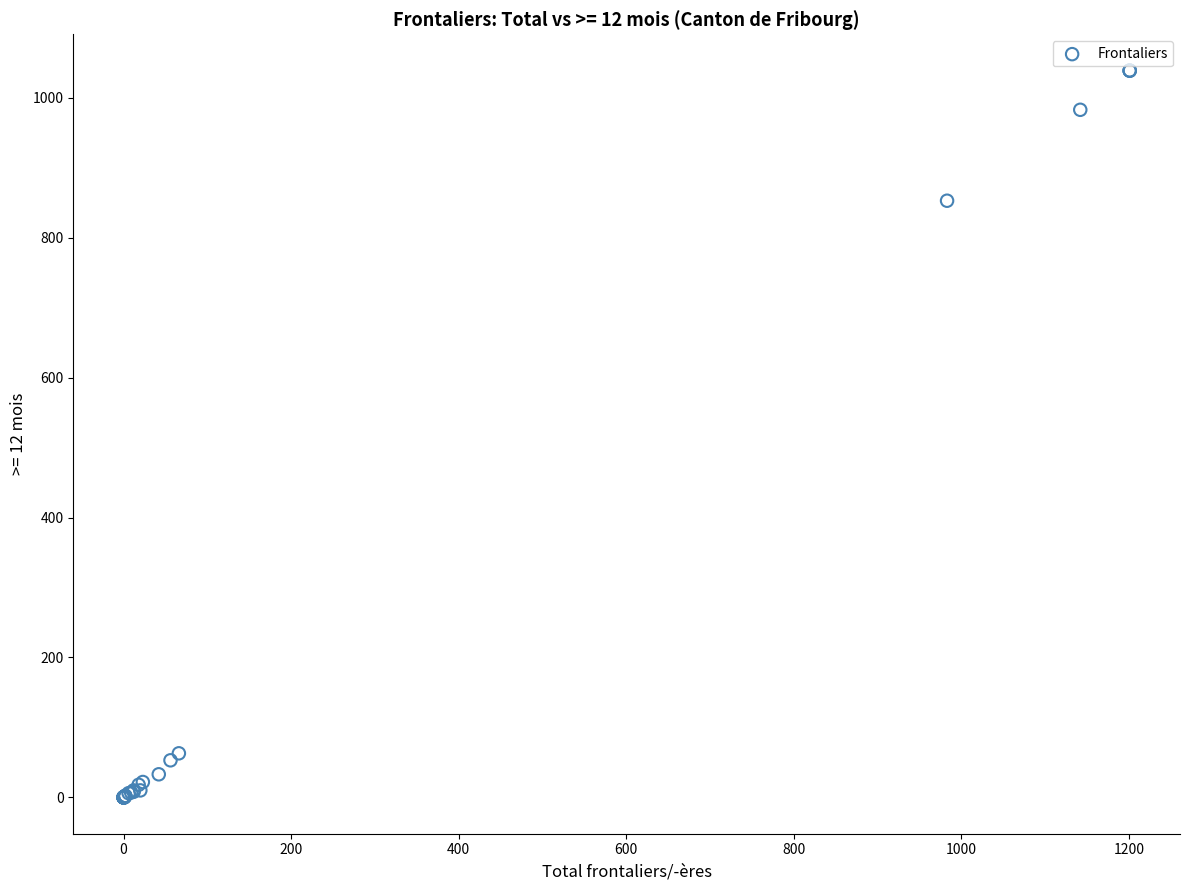

What Y value in the scatter plot is closest to 519?

853